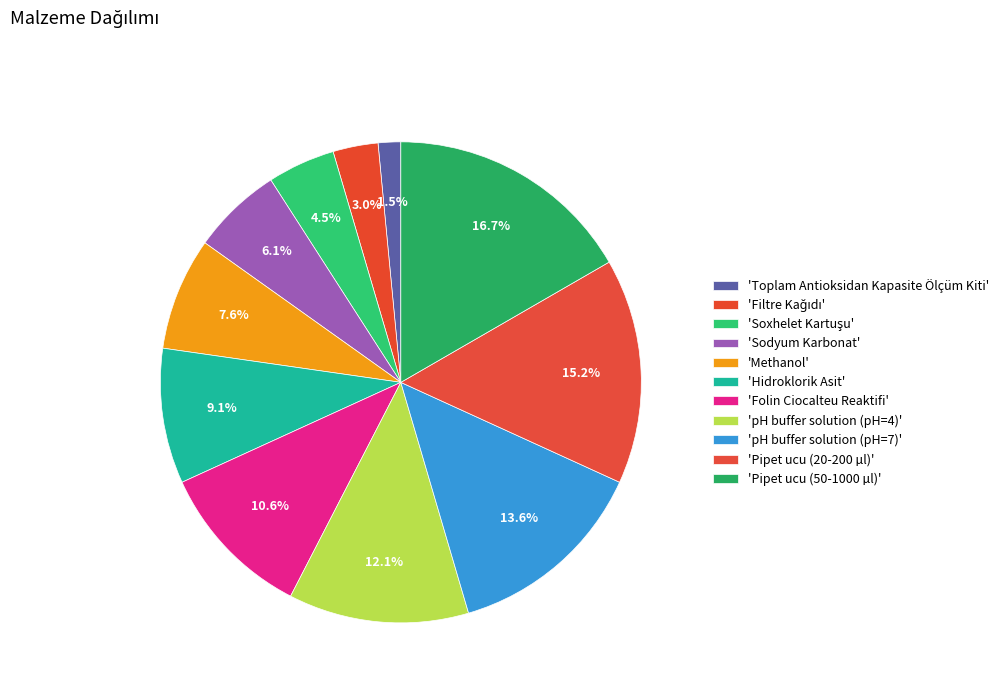

How many segments does this pie chart have?

11